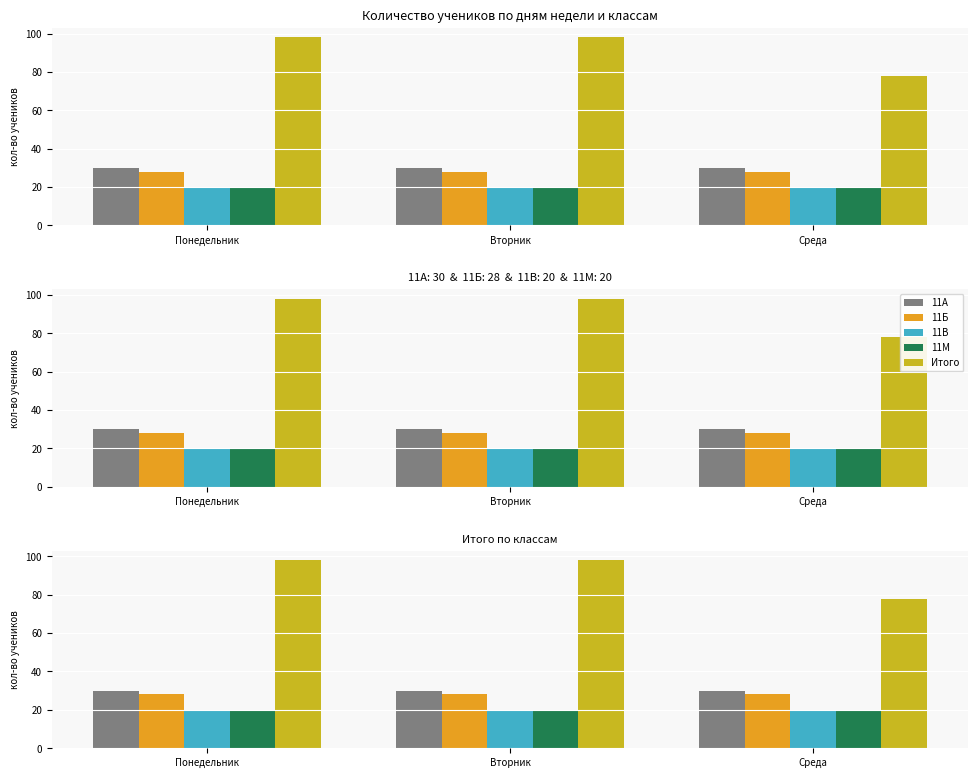

What is the highest value of the 11В series?

20